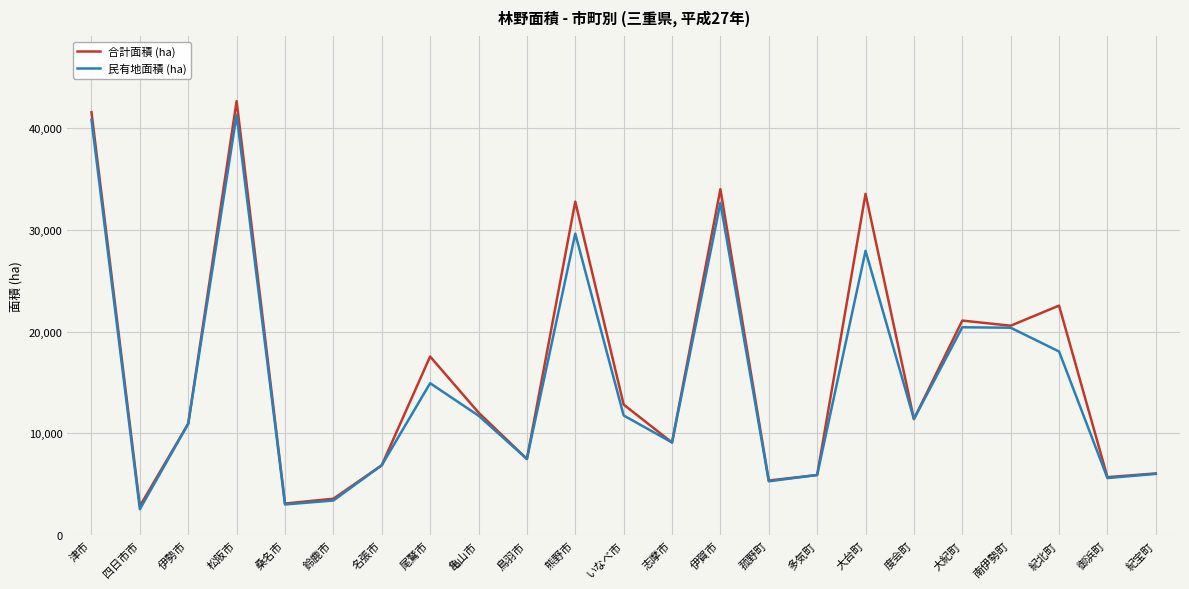

The 合計面積 (ha) series shows 74637 at 津市. True or false?

False